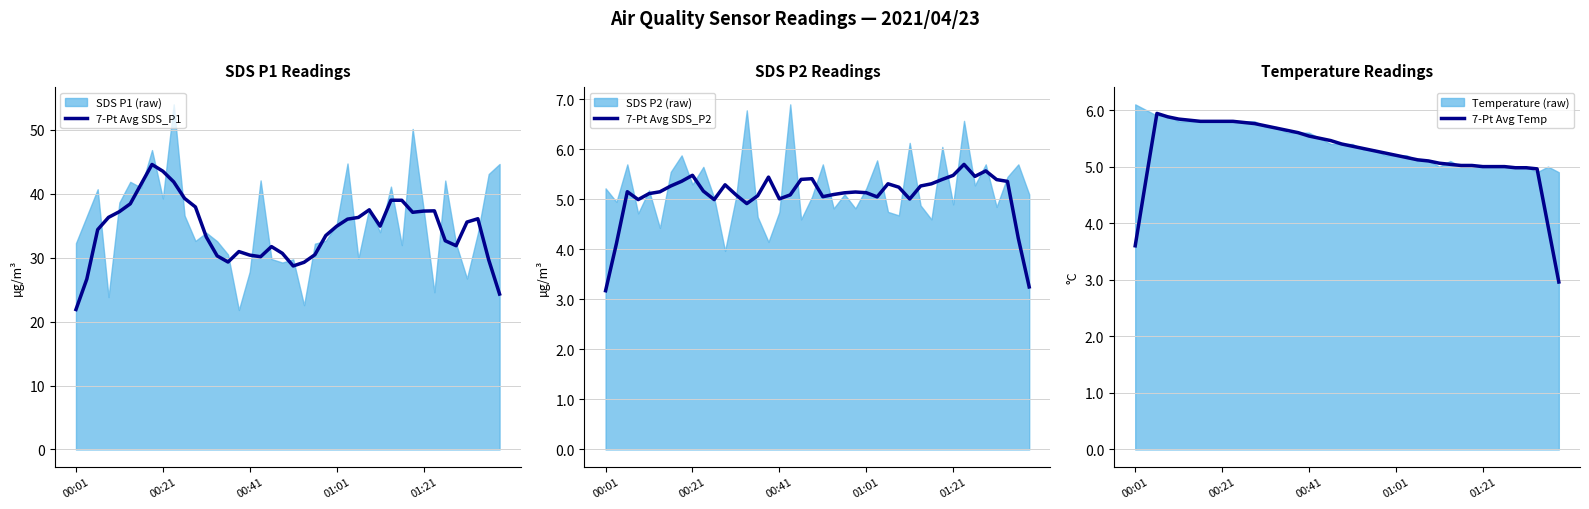

Where is 7-Pt Avg SDS_P1 nearest to the value 33?

12